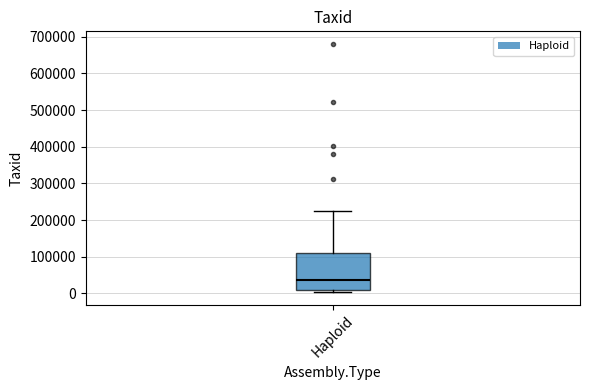

Transcribe this box plot: give where the median line is, the range the box spans, and where the two whiskers end, as read against the y-axis. The values are not printed on the chart, so give them approximately, as read against the axis.

median 40000, box 10000 to 110000, whiskers 0 to 220000